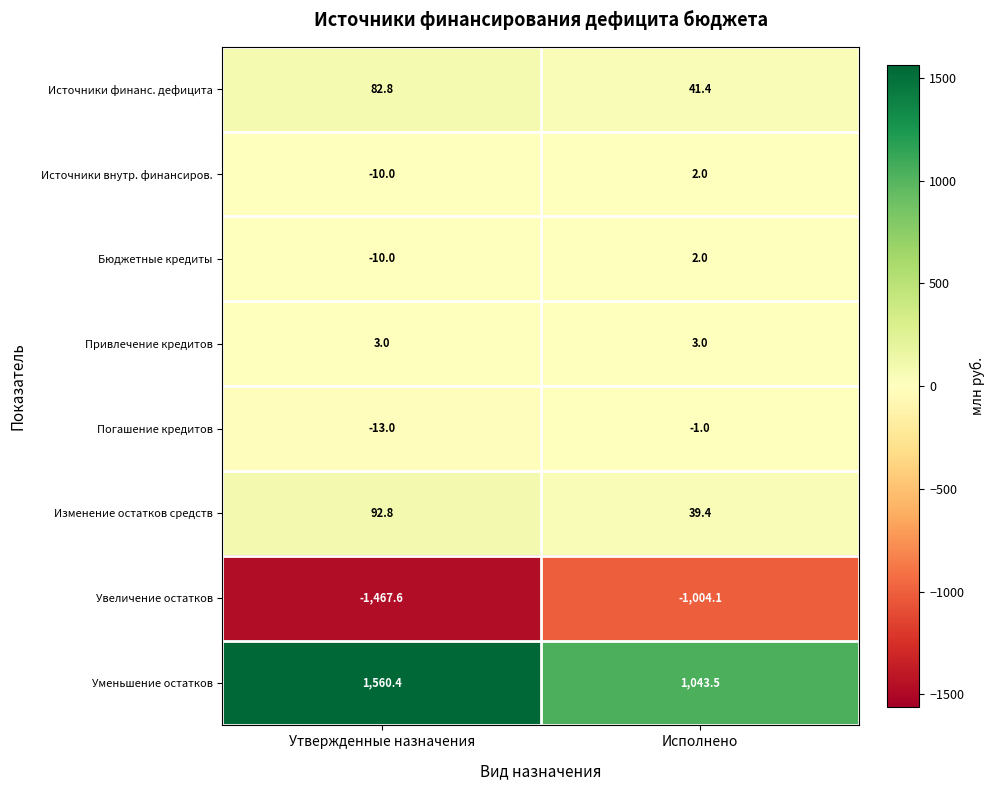

What is the maximum value shown in the chart?

1560.4